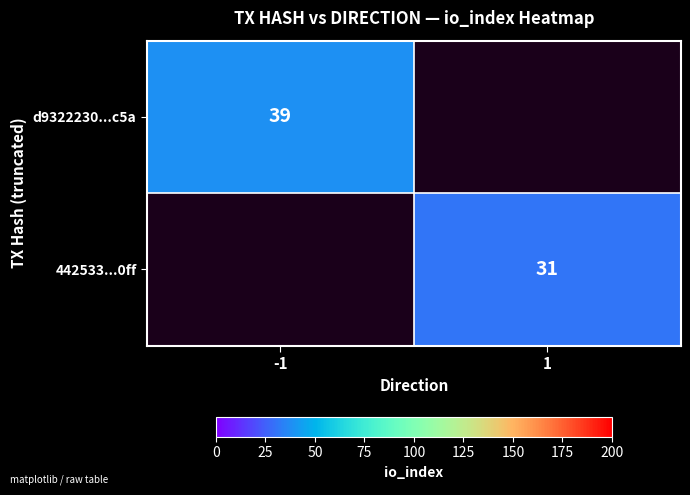

How many categories are shown in the chart?

2